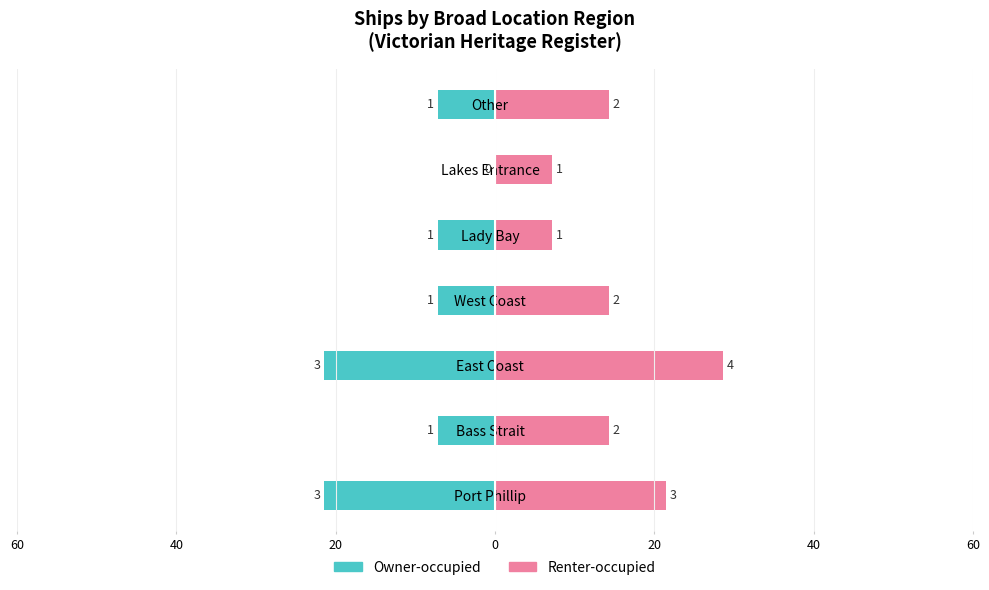

At how many categories does at least one series exceed -7?

7